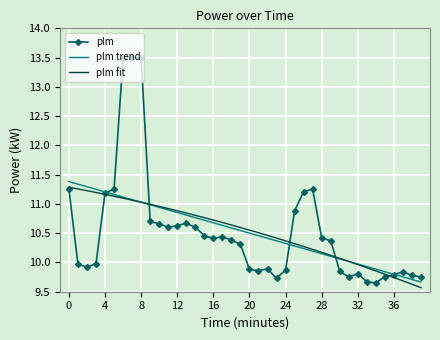

What is the maximum value shown in the chart?

13.5